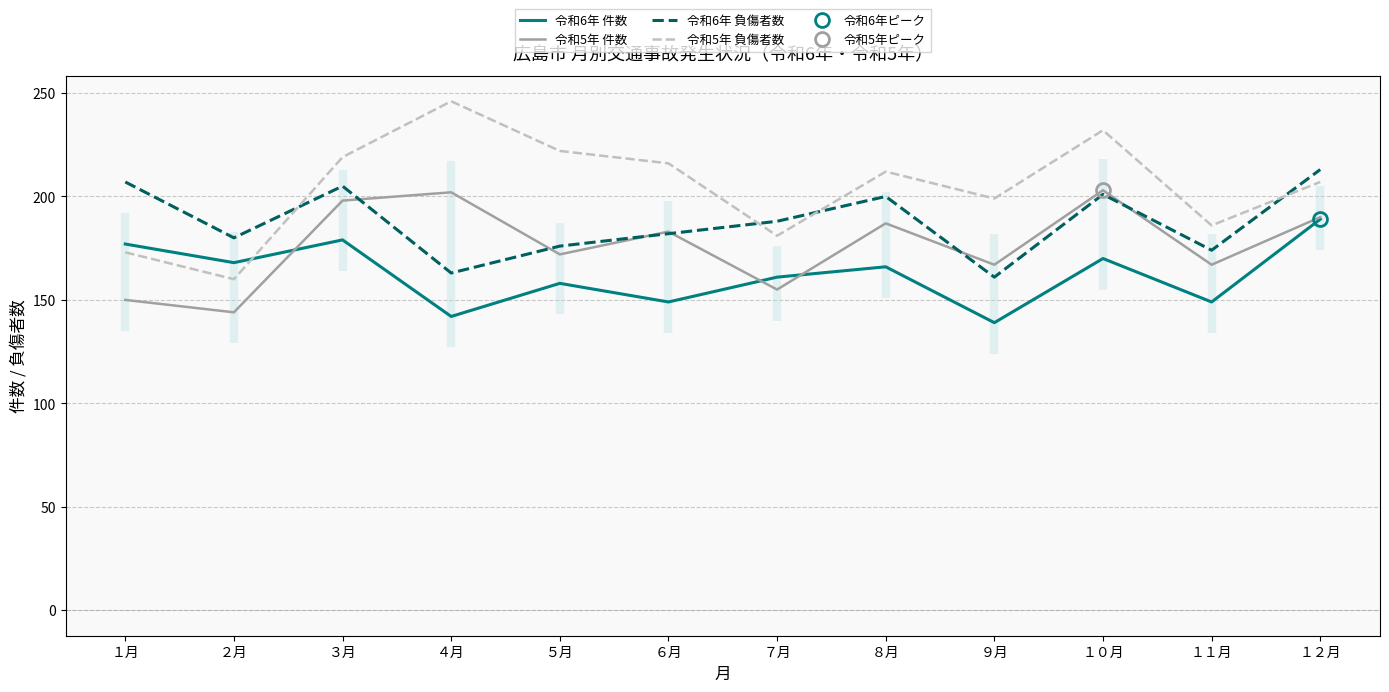

Rank the series by their average value, from lowest to highest.

令和6年 件数, 令和5年 件数, 令和6年 負傷者数, 令和5年 負傷者数